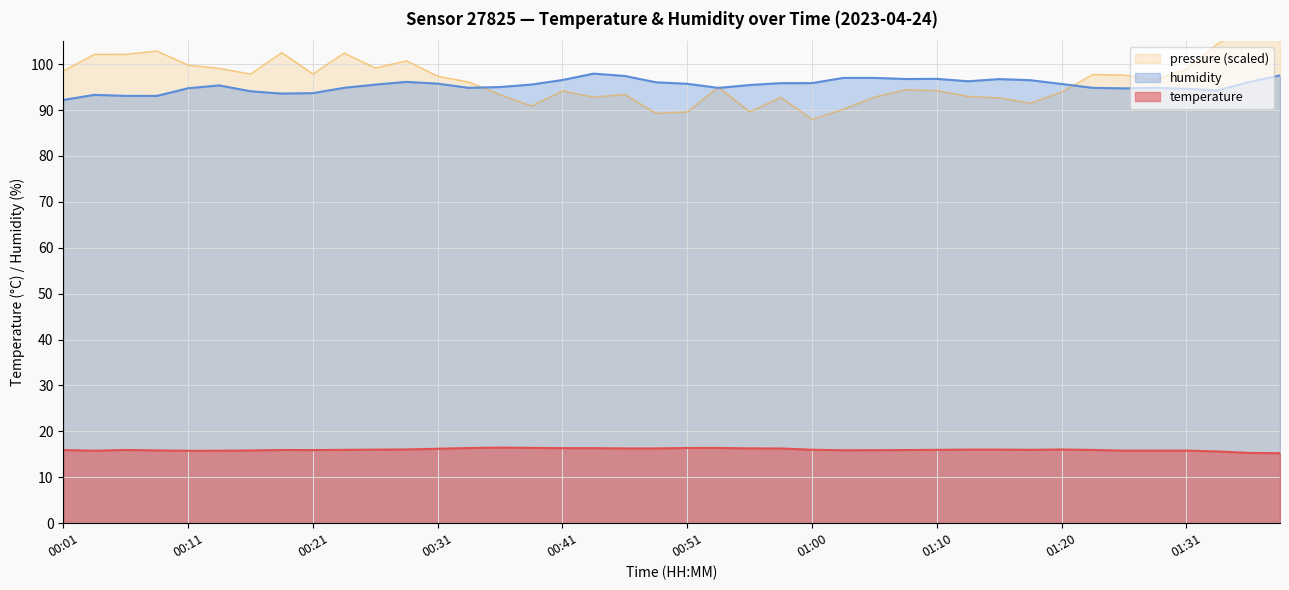

Is it true that temperature equals 27.3 at 00:19?

False